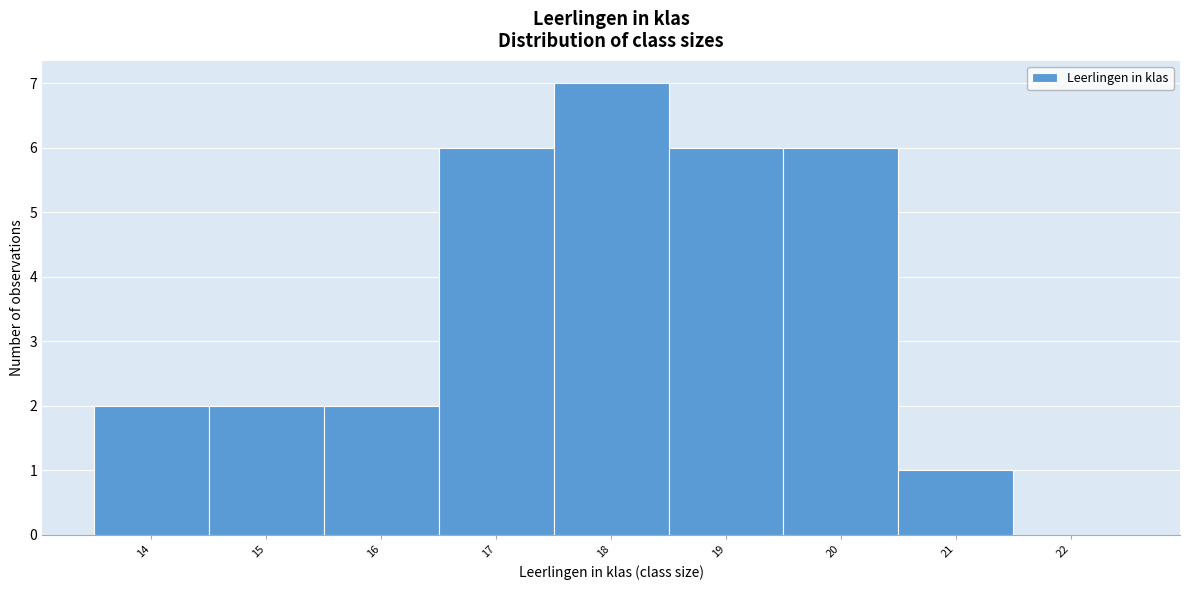

Reading left to right, what are all the values shown in this chart?

14=2	15=2	16=2	17=6	18=7	19=6	20=6	21=1	22=0